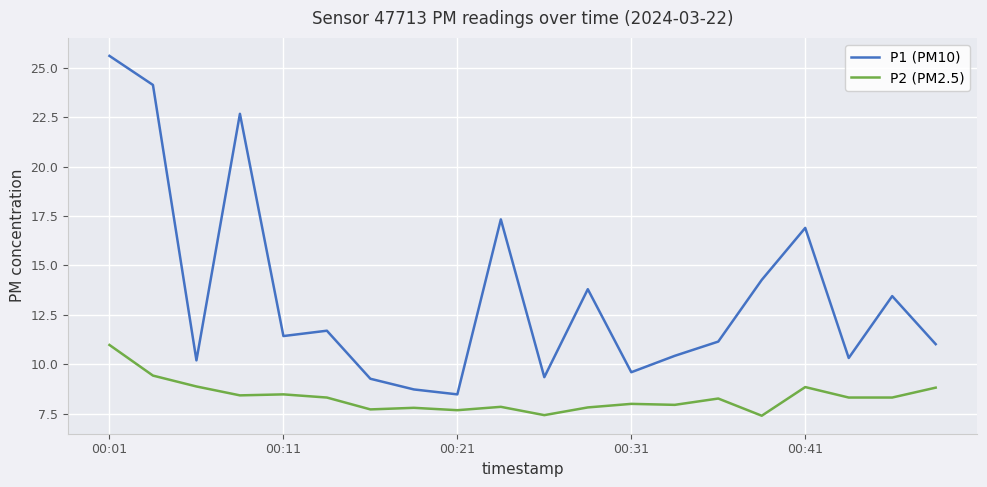

How many series are shown in this chart?

2